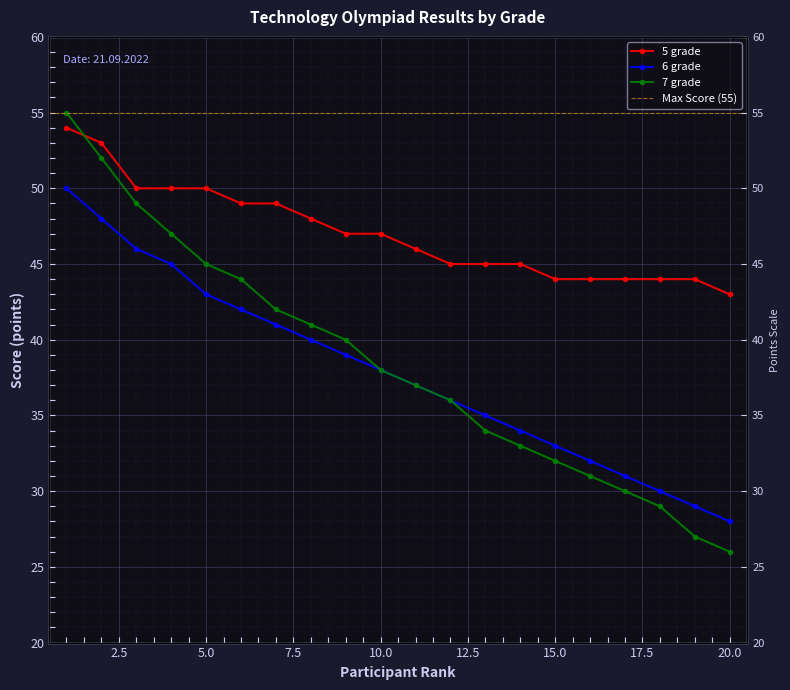

The 6 grade series shows 17 at 11. True or false?

False